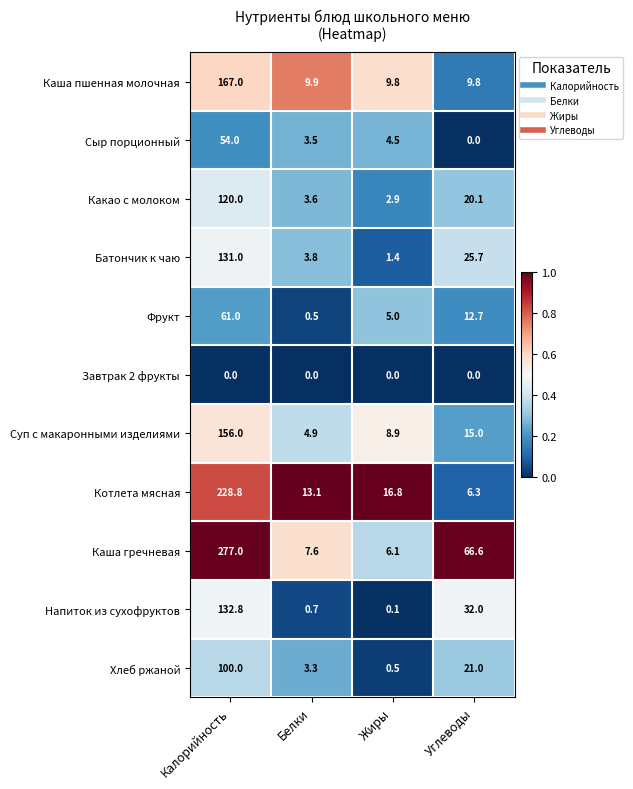

Which series has the largest total across all categories?

Каша гречневая